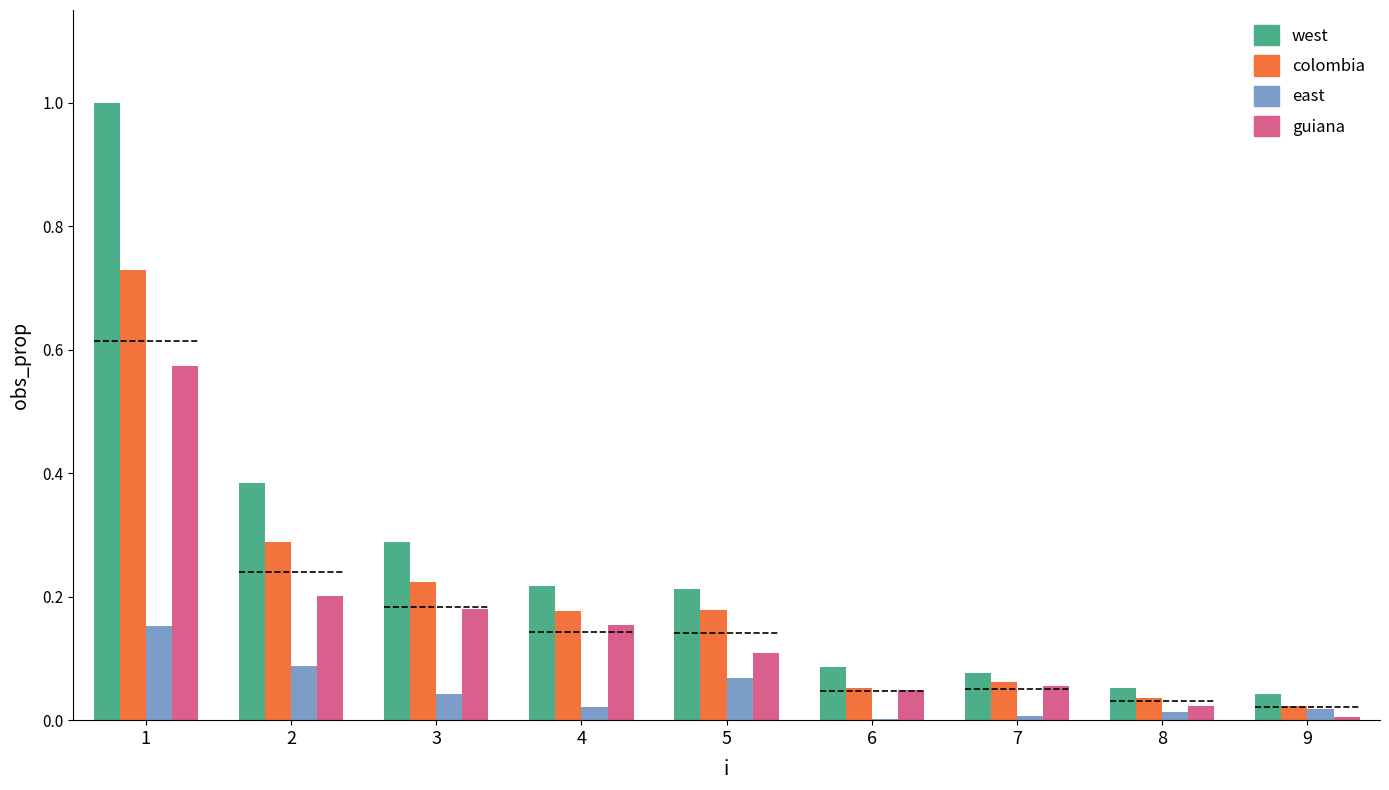

What is the total value across all series at 1?

2.5